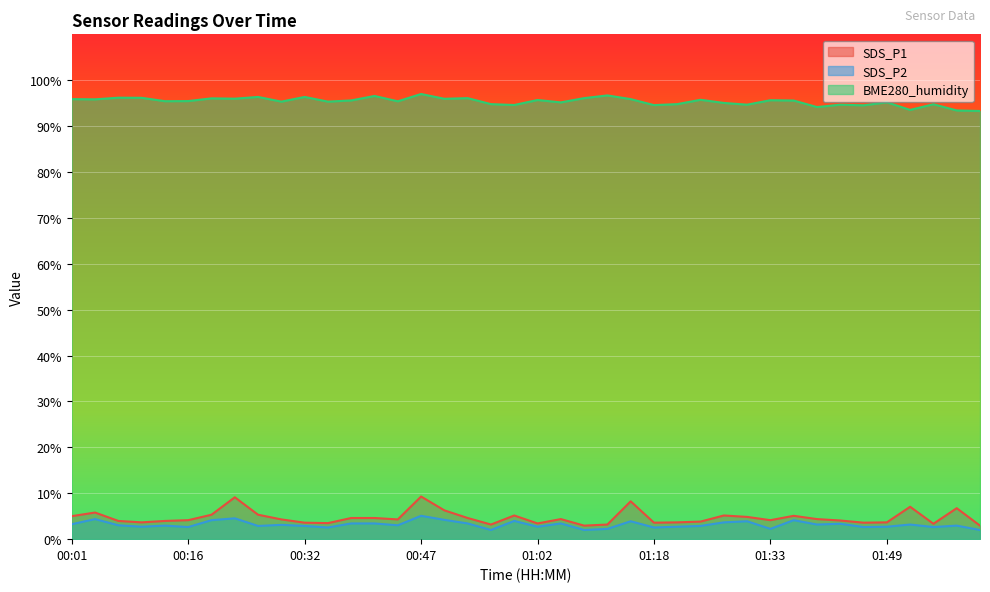

Where is BME280_humidity nearest to the value 95?

01:27